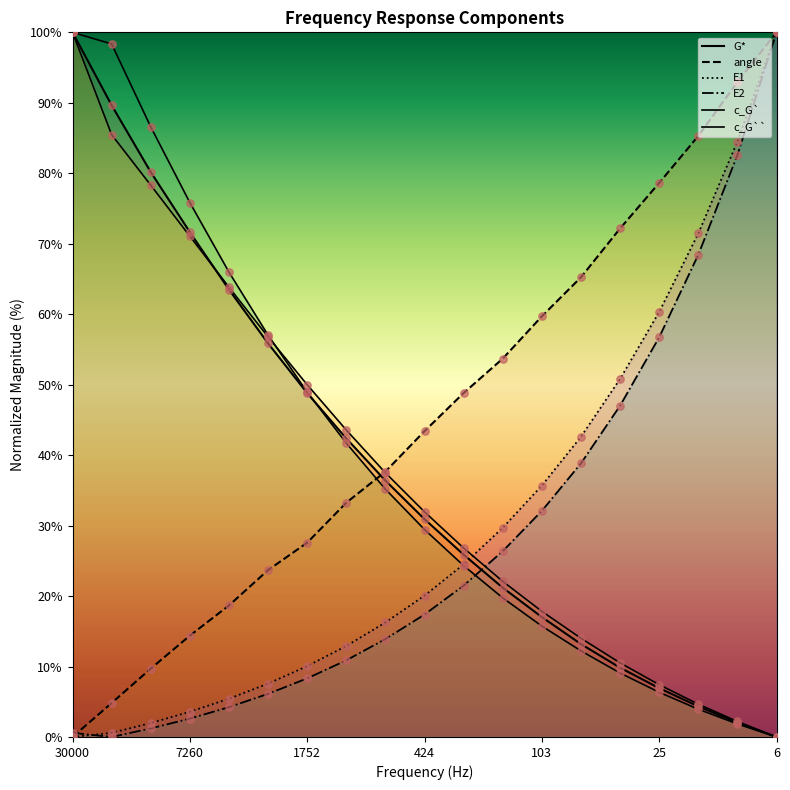

Which series has the largest total across all categories?

angle line